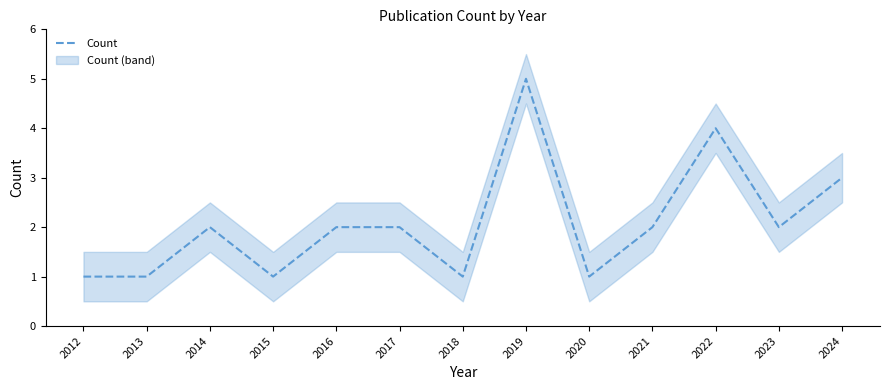

List the labels in order of value, largest first.

2019, 2022, 2024, 2014, 2016, 2017, 2021, 2023, 2012, 2013, 2015, 2018, 2020